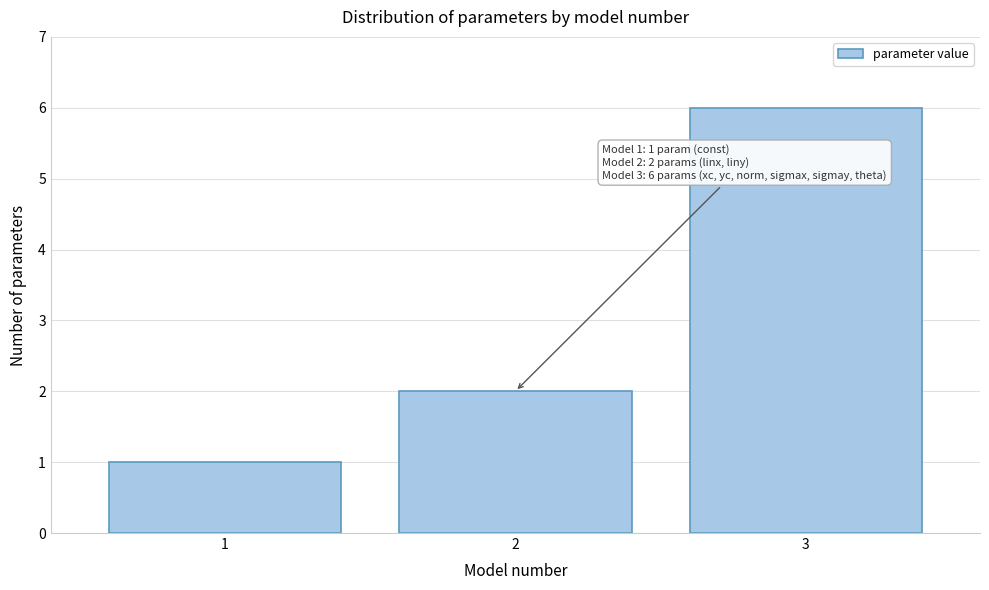

Over which range of the x-axis is the bar tallest?

2.5 to 3.5